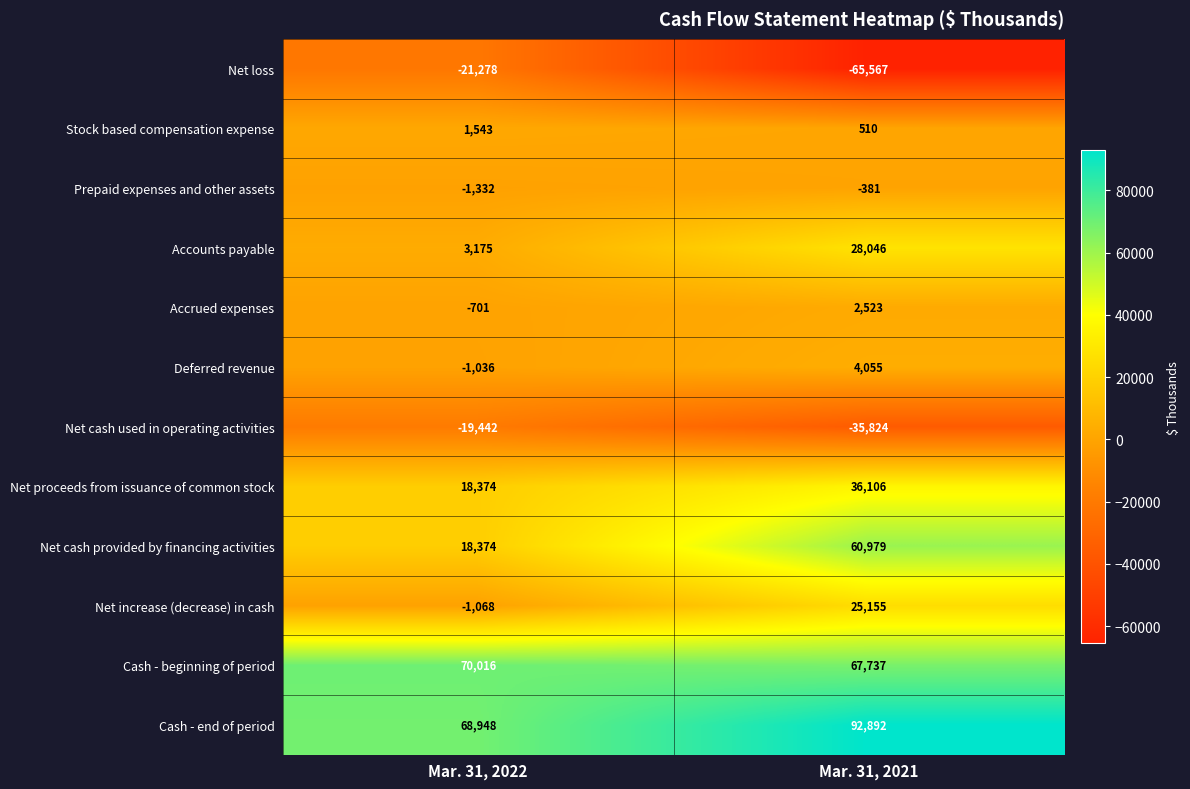

Is it true that Net increase (decrease) in cash equals -1068 at Mar. 31, 2022?

True